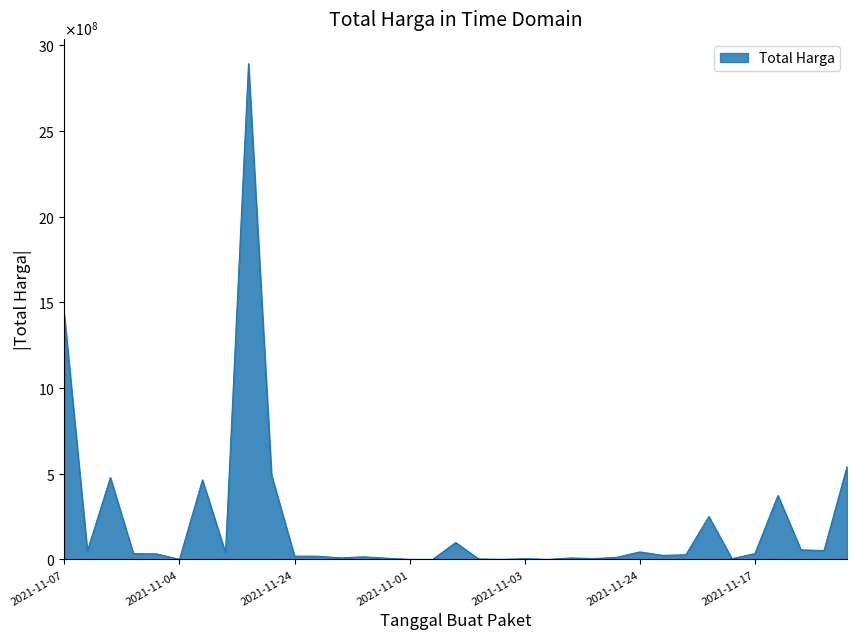

Is this an area chart (filled region under the line)?

Yes